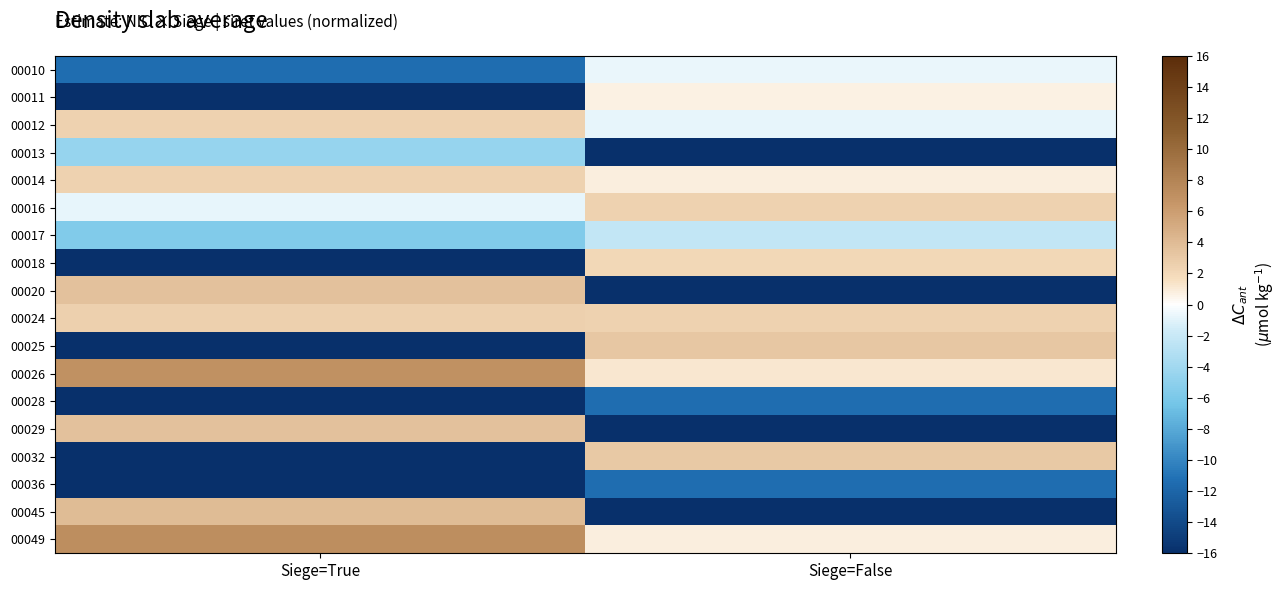

Reading left to right, extract all data points from this chart.

00010: Siege=True=-11.4	Siege=False=-0.7
00011: Siege=True=-16.0	Siege=False=0.7
00012: Siege=True=2.4	Siege=False=-0.8
00013: Siege=True=-4.6	Siege=False=-16.0
00014: Siege=True=2.4	Siege=False=0.8
00016: Siege=True=-0.8	Siege=False=2.4
00017: Siege=True=-5.7	Siege=False=-2.3
00018: Siege=True=-16.0	Siege=False=2.1
00020: Siege=True=3.5	Siege=False=-16.0
00024: Siege=True=2.6	Siege=False=2.4
00025: Siege=True=-16.0	Siege=False=3.2
00026: Siege=True=7.0	Siege=False=1.1
00028: Siege=True=-16.0	Siege=False=-11.4
00029: Siege=True=3.5	Siege=False=-16.0
00032: Siege=True=-16.0	Siege=False=3.1
00036: Siege=True=-16.0	Siege=False=-11.4
00045: Siege=True=3.9	Siege=False=-16.0
00049: Siege=True=7.2	Siege=False=0.8